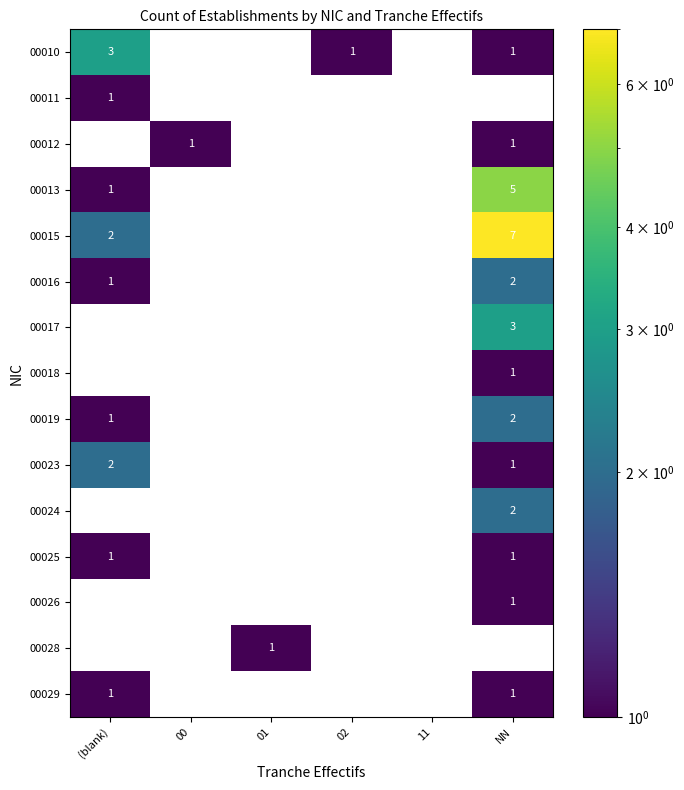

Is it true that 00026 equals 0 at NN?

False